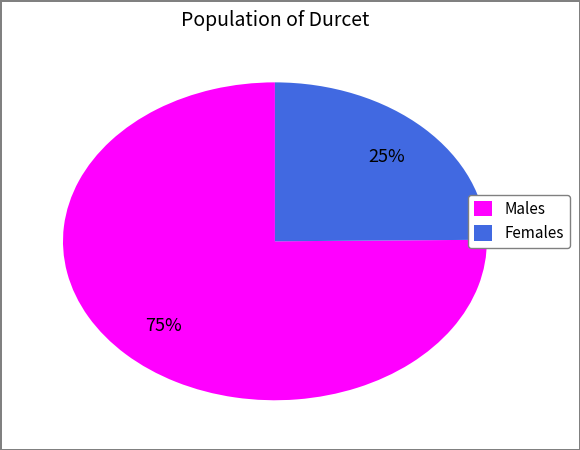

True or false: Males accounts for 85% of the total.

False